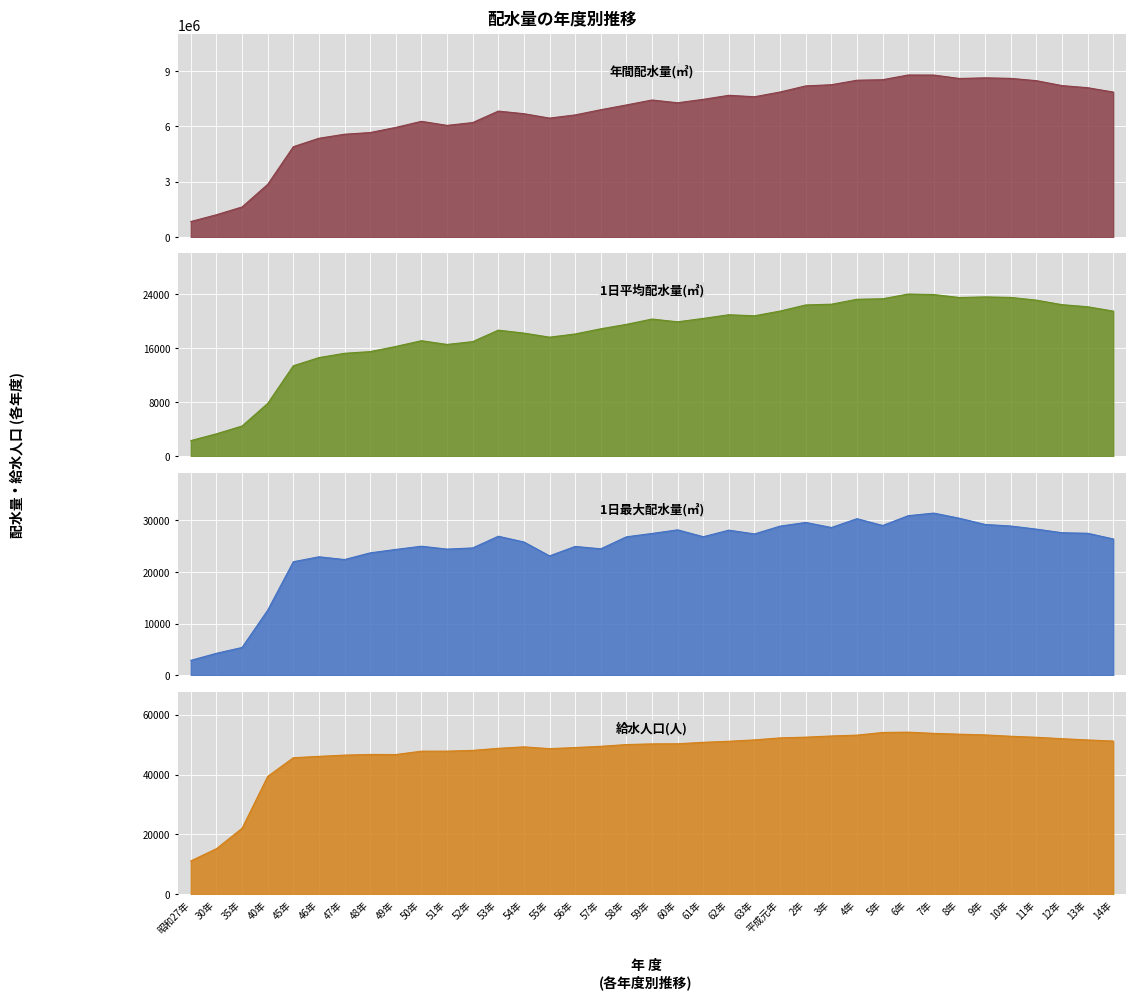

Which category has the lowest value across all series?

昭和27年